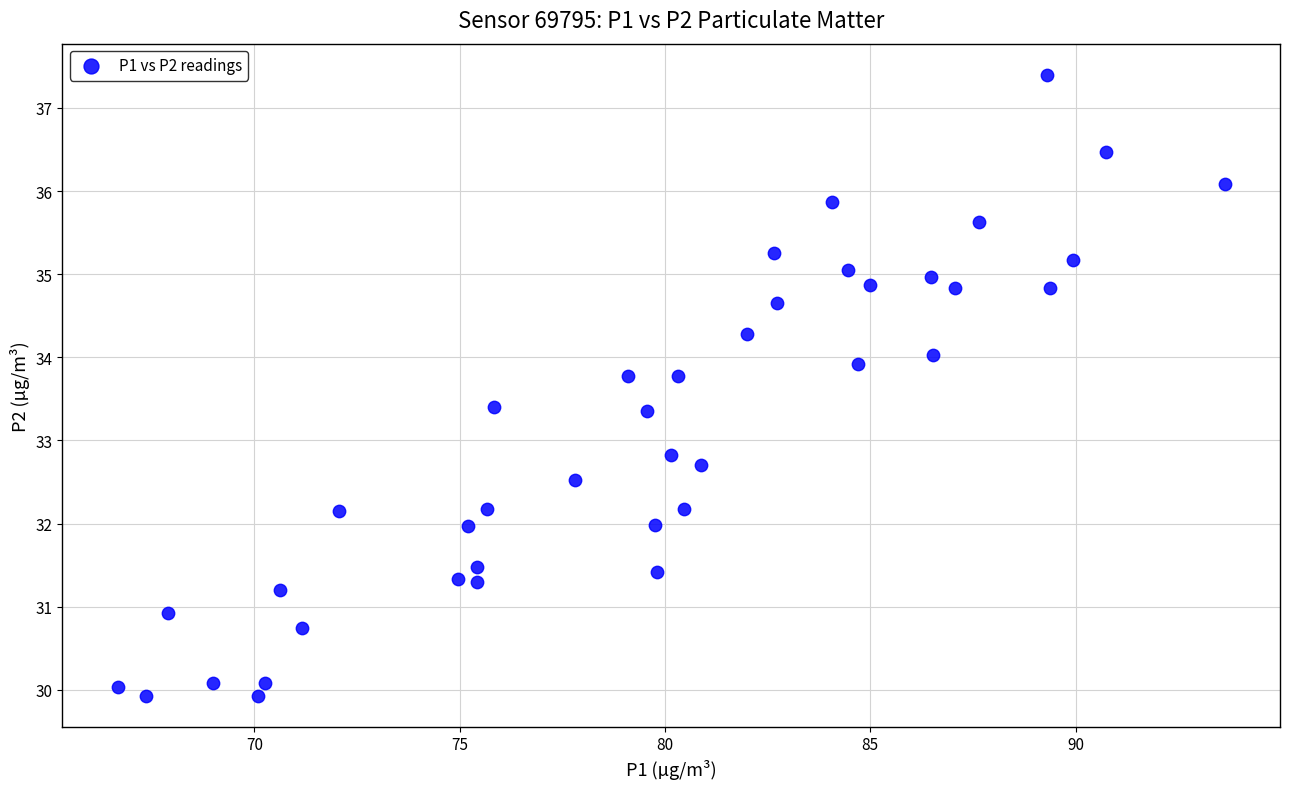

What Y value in the scatter plot is closest to 33?

32.8